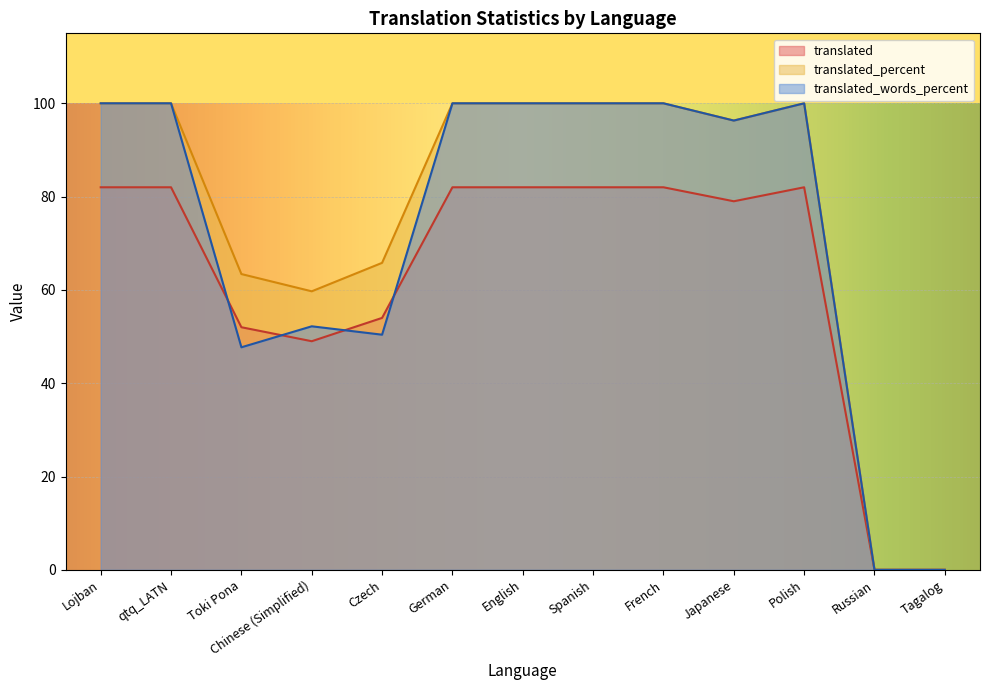

Reading right to left, list all the values displayed in this chart.

translated: Tagalog=0.0	Russian=0.0	Polish=82.0	Japanese=79.0	French=82.0	Spanish=82.0	English=82.0	German=82.0	Czech=54.0	Chinese (Simplified)=49.0	Toki Pona=52.0	qtq_LATN=82.0	Lojban=82.0
translated_percent: Tagalog=0.0	Russian=0.0	Polish=100.0	Japanese=96.3	French=100.0	Spanish=100.0	English=100.0	German=100.0	Czech=65.8	Chinese (Simplified)=59.7	Toki Pona=63.4	qtq_LATN=100.0	Lojban=100.0
translated_words_percent: Tagalog=0.0	Russian=0.0	Polish=100.0	Japanese=96.3	French=100.0	Spanish=100.0	English=100.0	German=100.0	Czech=50.4	Chinese (Simplified)=52.2	Toki Pona=47.7	qtq_LATN=100.0	Lojban=100.0